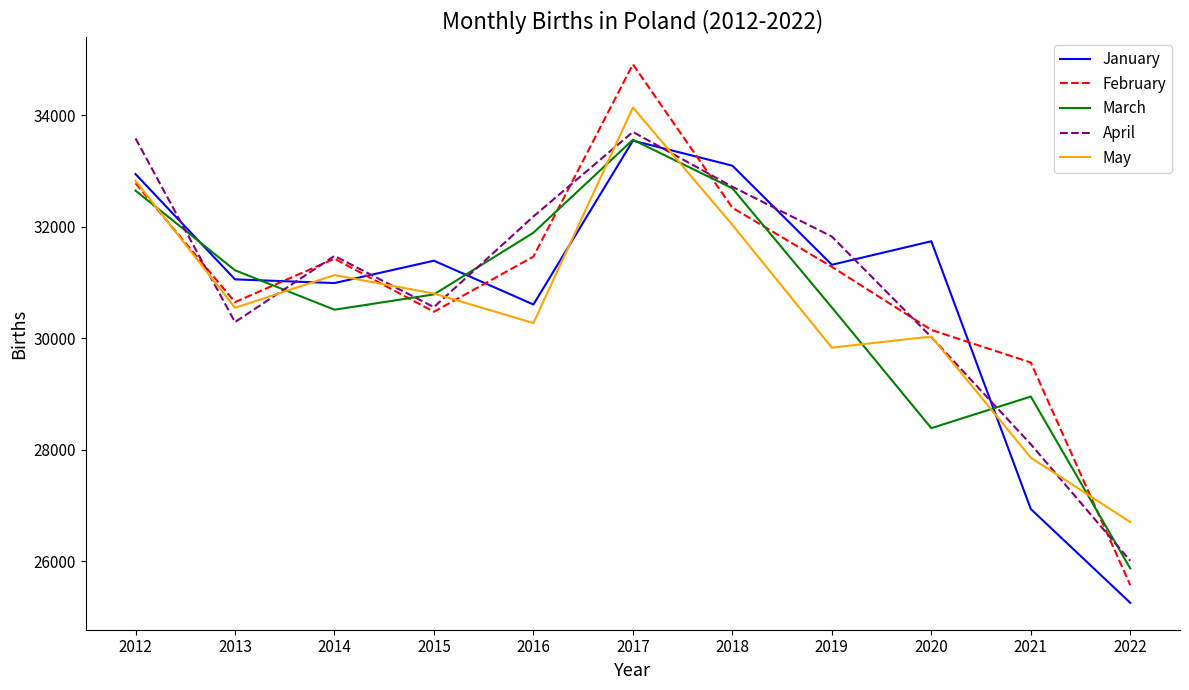

True or false: May and January intersect in this chart.

True